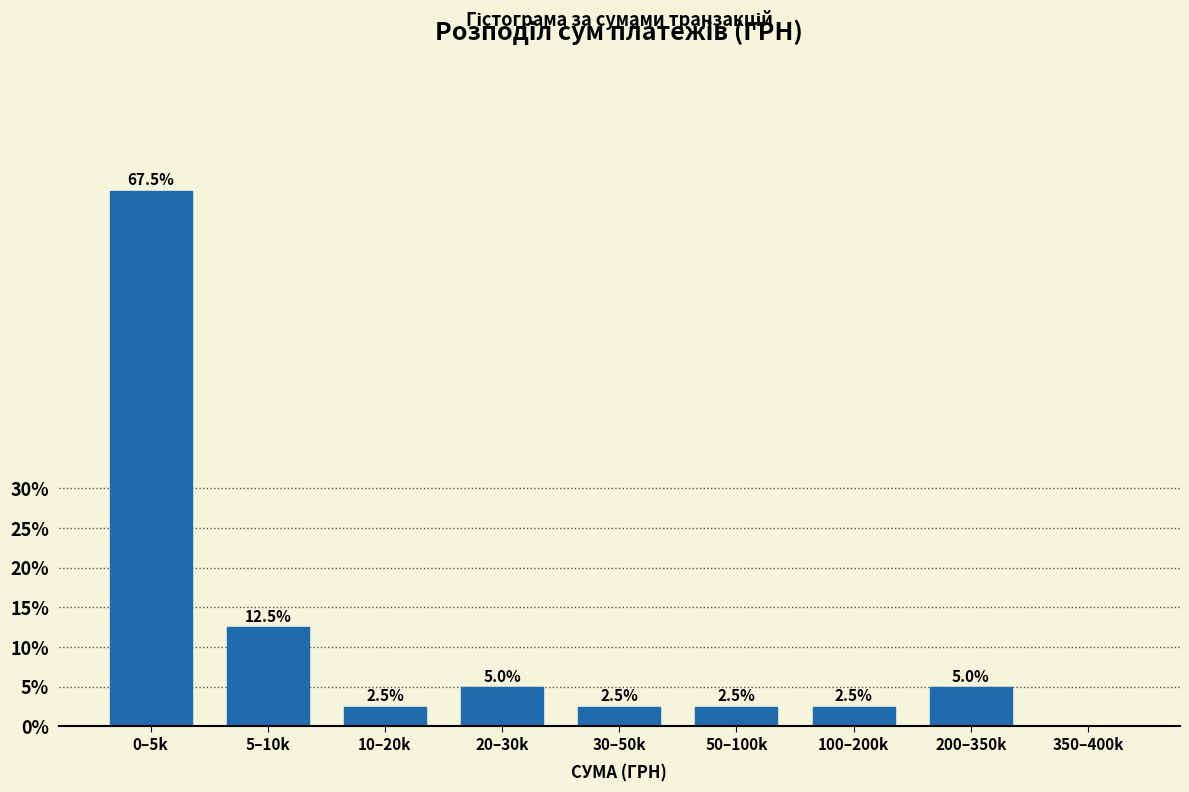

Reading right to left, transcribe all the data shown in this chart.

350–400k=0.0	200–350k=5.0	100–200k=2.5	50–100k=2.5	30–50k=2.5	20–30k=5.0	10–20k=2.5	5–10k=12.5	0–5k=67.5